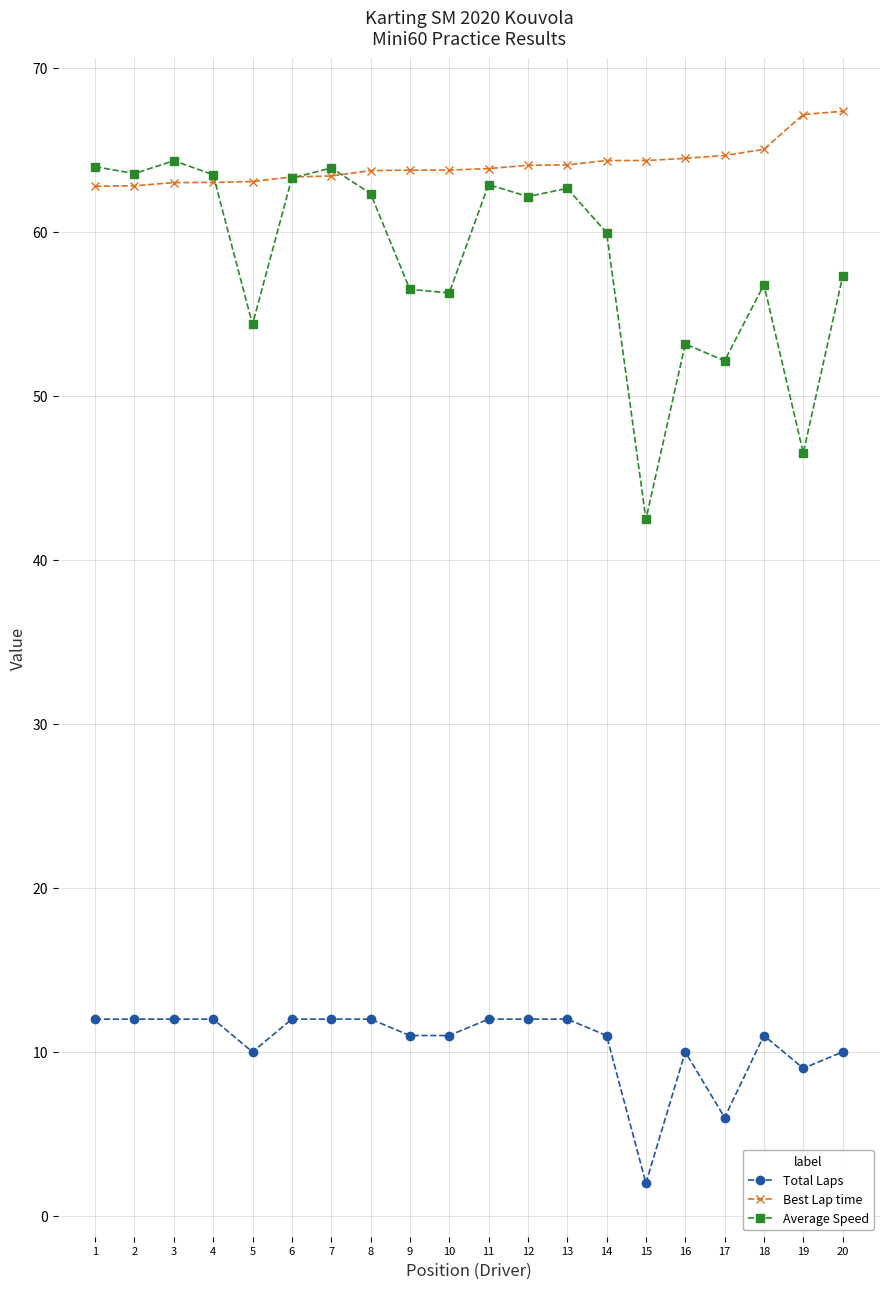

How many values in the Average Speed series are below 62?

10